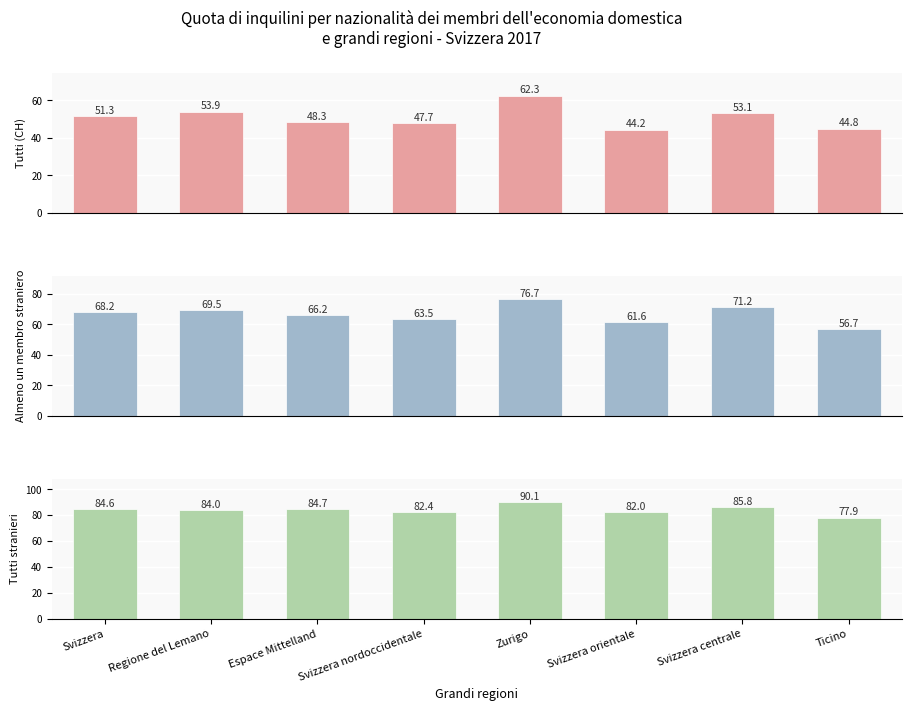

The Tutti stranieri series shows 84.6 at Svizzera. True or false?

True